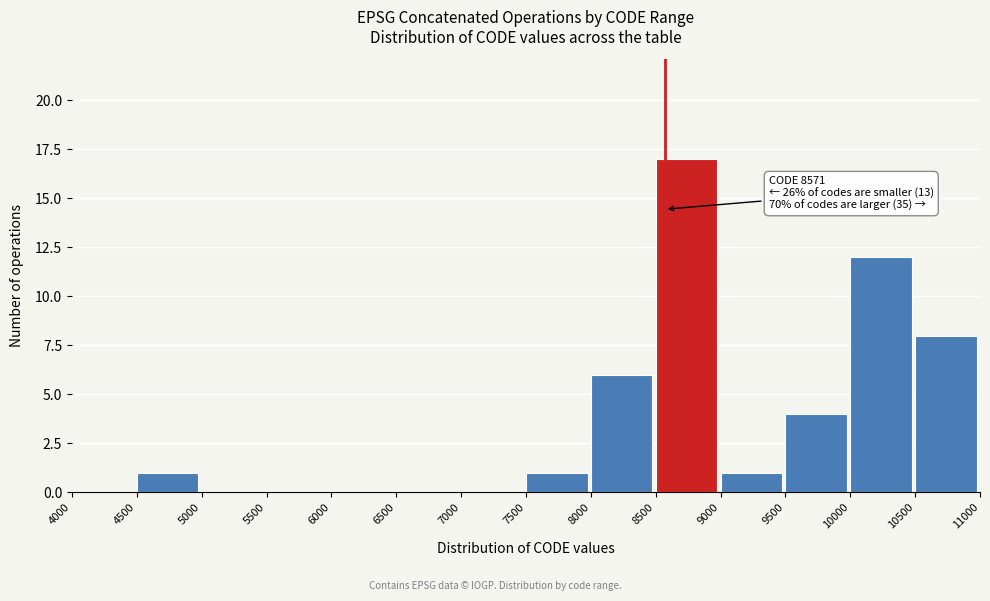

Which range on the x-axis has the tallest bar?

8500 to 9000